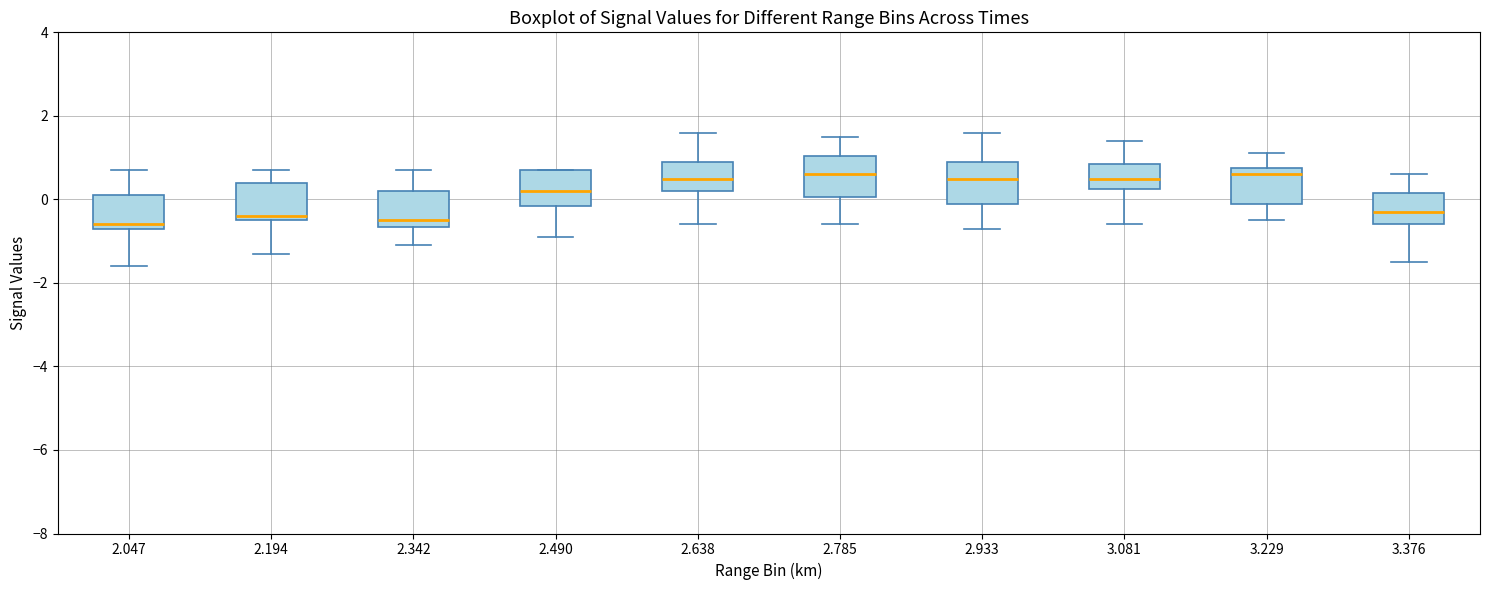

Reading left to right, read every box against the y-axis: the position of its median line, the range the box covers, and the ends of its whiskers. The values are not printed on the chart, so give them approximately, as read against the axis.

2.047: median -0.6 (just above the box's lower edge), box -0.6 to 0.2, whiskers -1.6 to 0.8
2.194: median -0.4 (just above the box's lower edge), box -0.4 to 0.4, whiskers -1.2 to 0.8
2.342: median -0.4, box -0.6 to 0.2, whiskers -1.0 to 0.8
2.490: median 0.2, box -0.2 to 0.8, whiskers -0.8 to 0.8
2.638: median 0.6, box 0.2 to 1.0, whiskers -0.6 to 1.6
2.785: median 0.6, box 0.0 to 1.0, whiskers -0.6 to 1.6
2.933: median 0.6, box 0.0 to 1.0, whiskers -0.6 to 1.6
3.081: median 0.6, box 0.2 to 0.8, whiskers -0.6 to 1.4
3.229: median 0.6, box 0.0 to 0.8, whiskers -0.4 to 1.2
3.376: median -0.2, box -0.6 to 0.2, whiskers -1.4 to 0.6